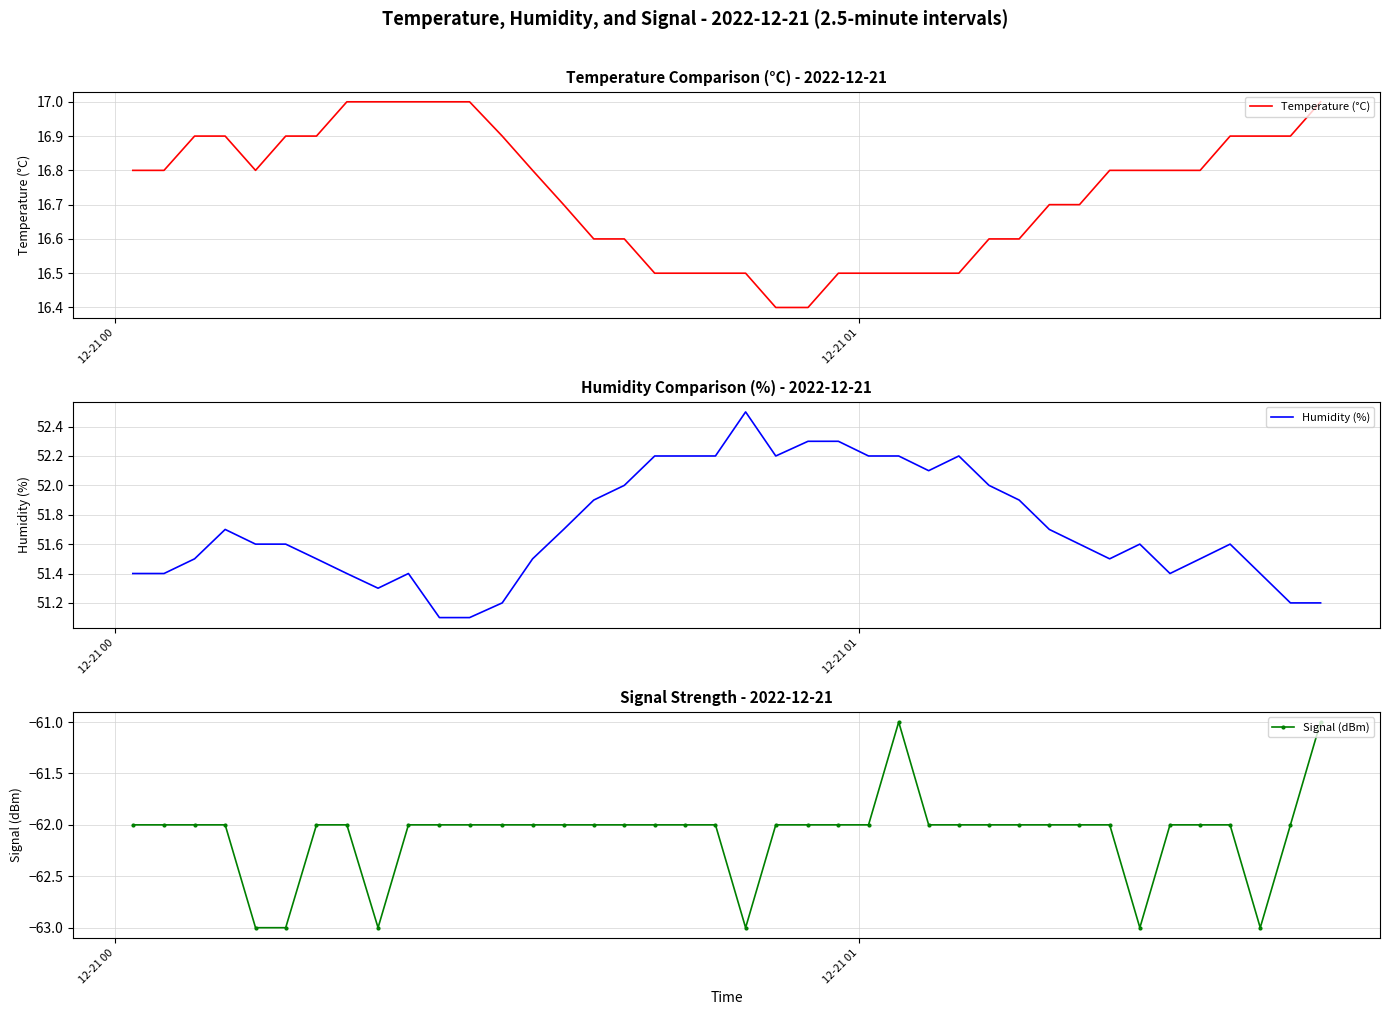

At how many categories does at least one series exceed 37?

40